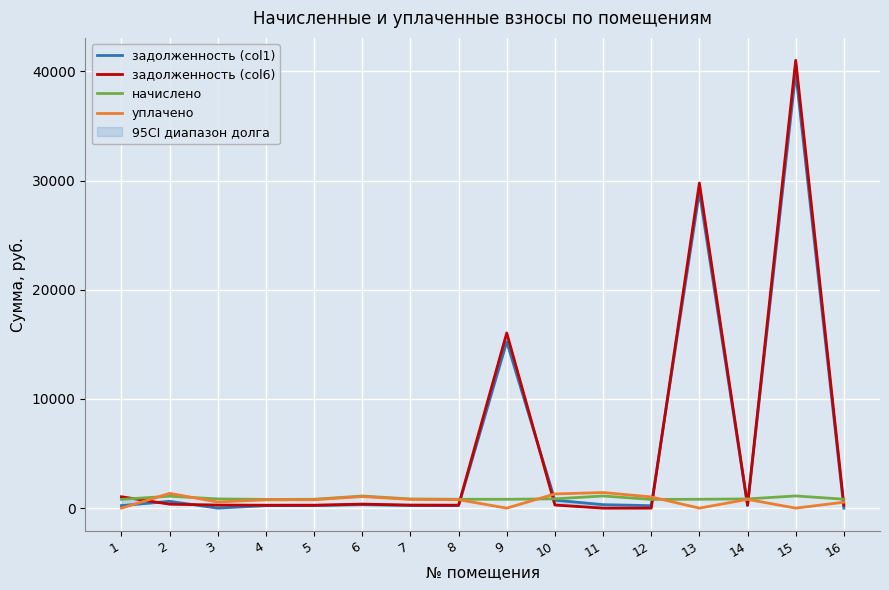

True or false: начислено and задолженность (col6) cross at least once.

True